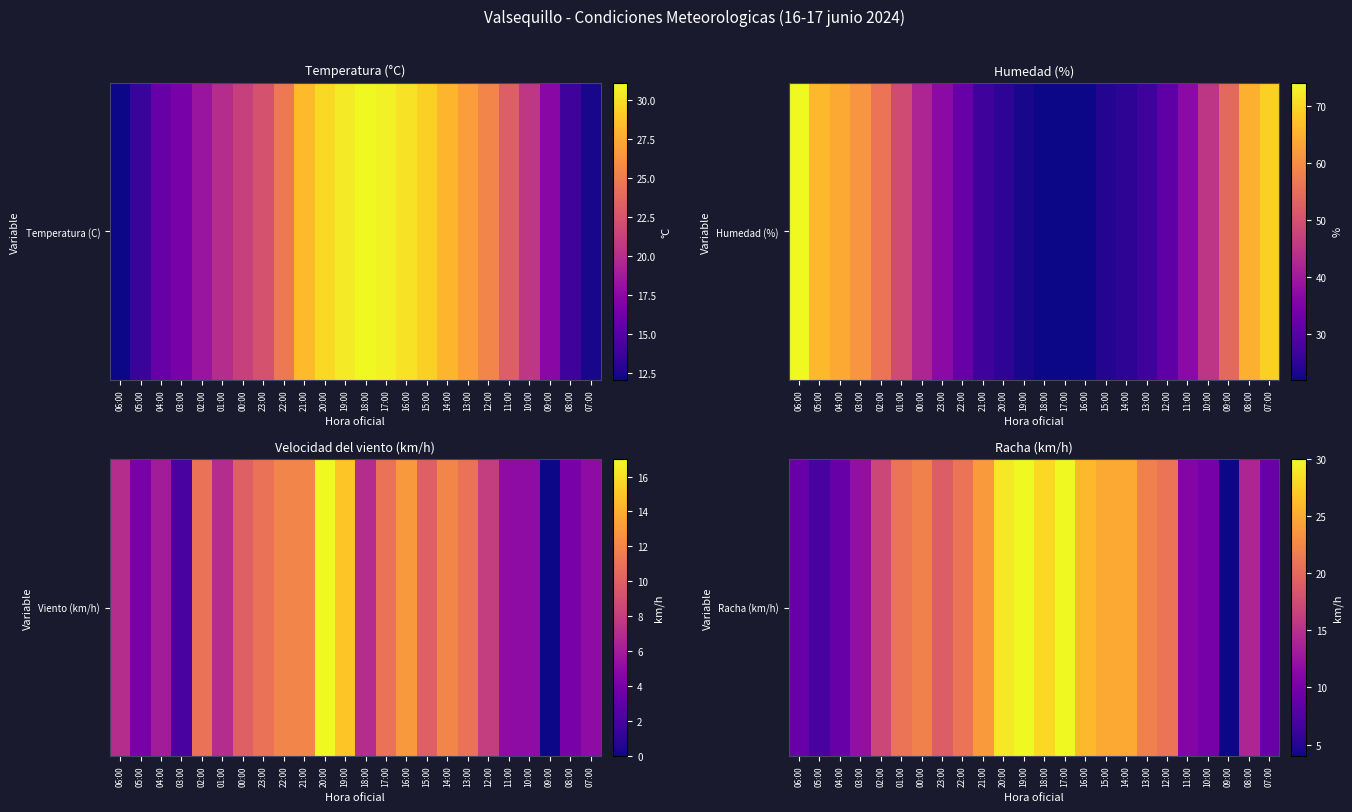

The chart shows a value of 40 at 17:00. True or false?

False